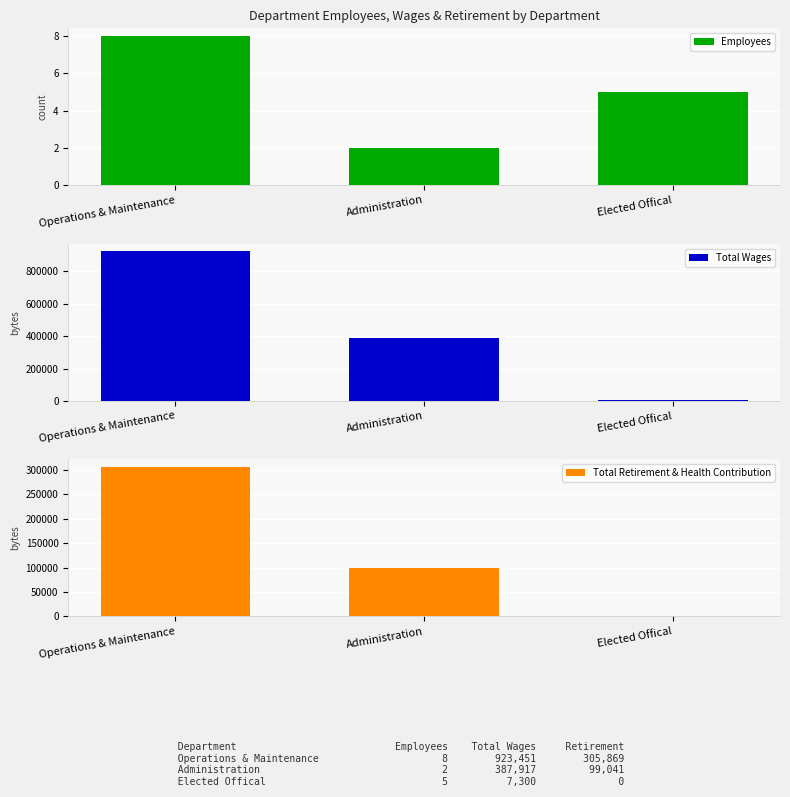

Reading left to right, transcribe all the data shown in this chart.

Employees: Operations & Maintenance=8	Administration=2	Elected Offical=5
Total Wages: Operations & Maintenance=923451	Administration=387917	Elected Offical=7300
Total Retirement & Health Contribution: Operations & Maintenance=305869	Administration=99041	Elected Offical=0